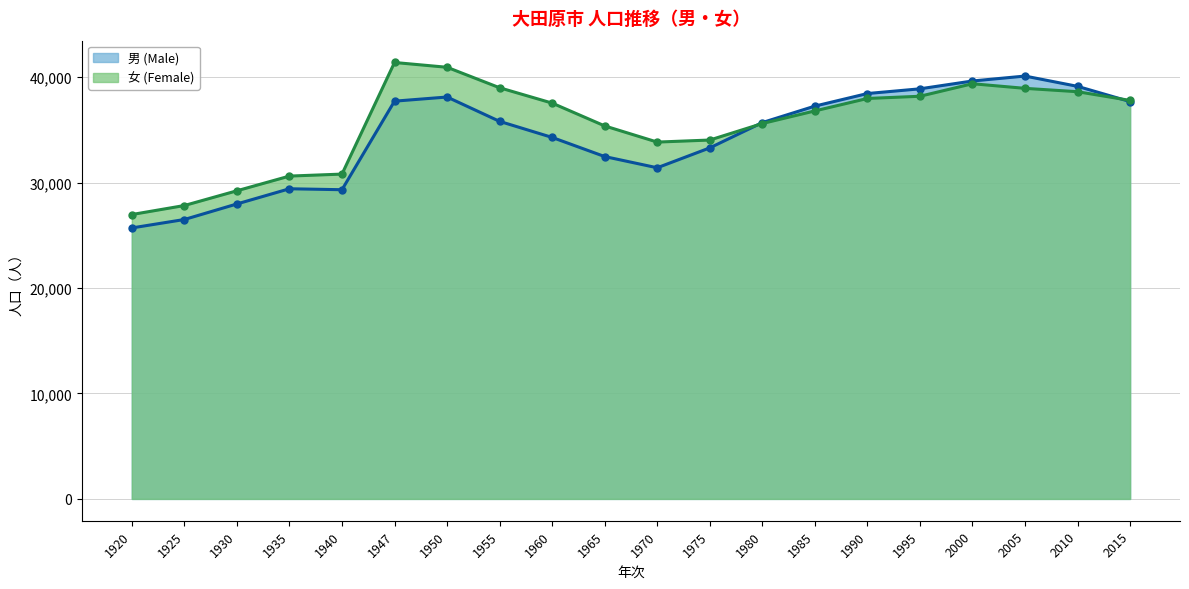

True or false: 男 (Male) has a value of 9572 at 1925.

False